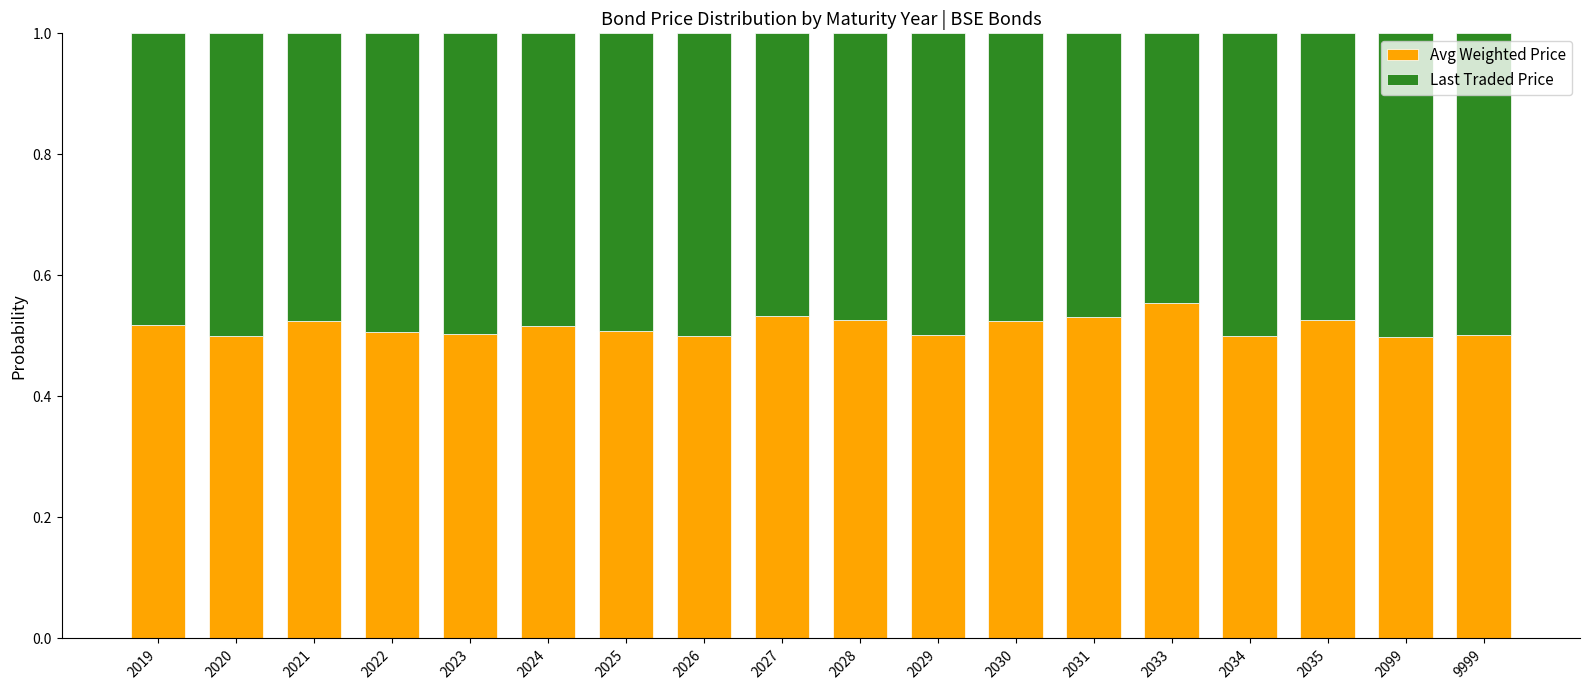

What is the total value across all series at 2021?

1.0